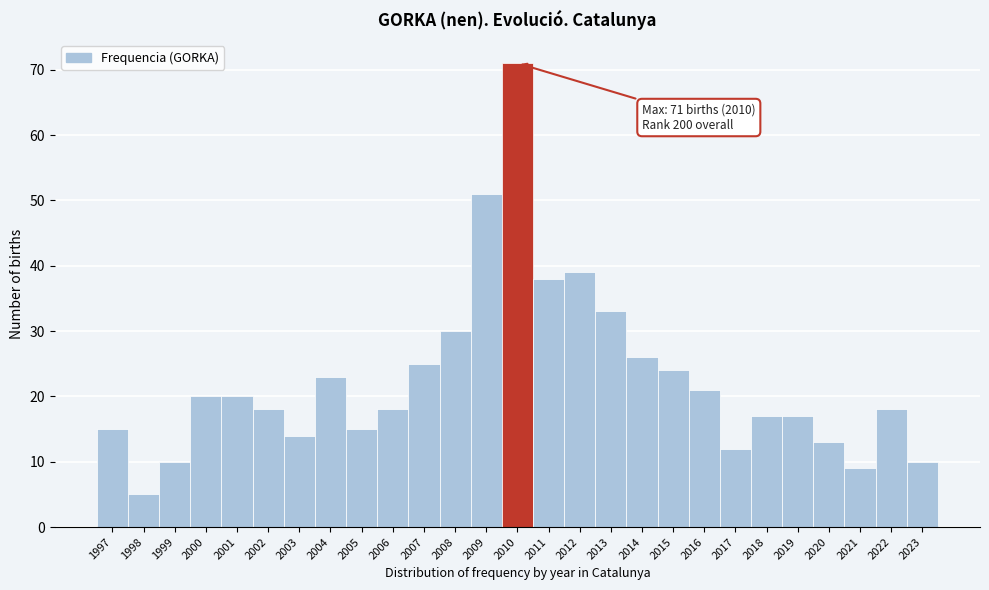

Reading left to right, transcribe all the data shown in this chart.

1997=15	1998=5	1999=10	2000=20	2001=20	2002=18	2003=14	2004=23	2005=15	2006=18	2007=25	2008=30	2009=51	2010=71	2011=38	2012=39	2013=33	2014=26	2015=24	2016=21	2017=12	2018=17	2019=17	2020=13	2021=9	2022=18	2023=10